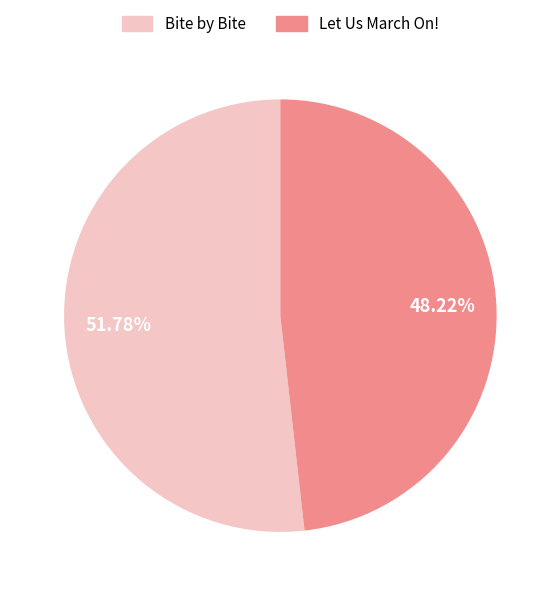

Between Let Us March On! and Bite by Bite, which is larger?

Bite by Bite